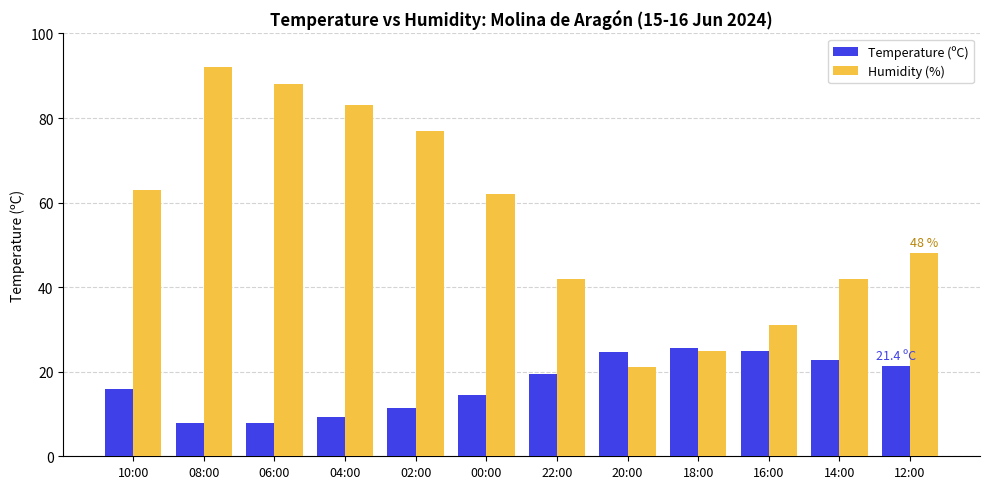

Is the value of Temperature (ºC) at 06:00 greater than the value of Humidity (%) at 04:00?

No